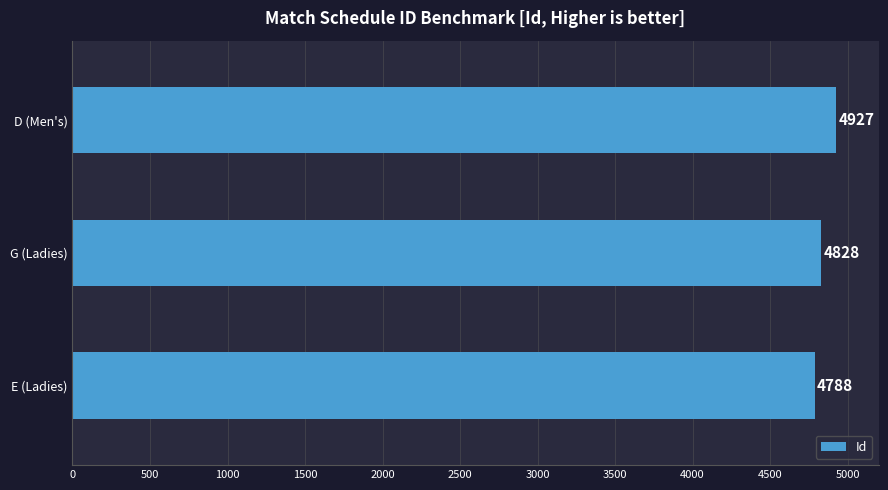

How many values are between 4788 and 4927?

3